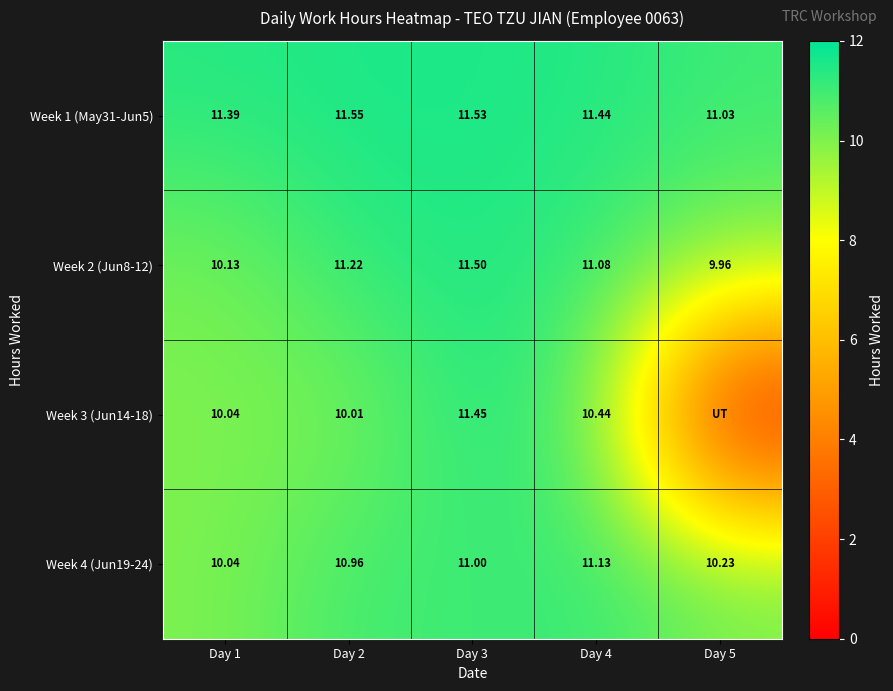

Is the value of Week 2 (Jun8-12) at Day 2 greater than the value of Week 3 (Jun14-18) at Day 3?

No